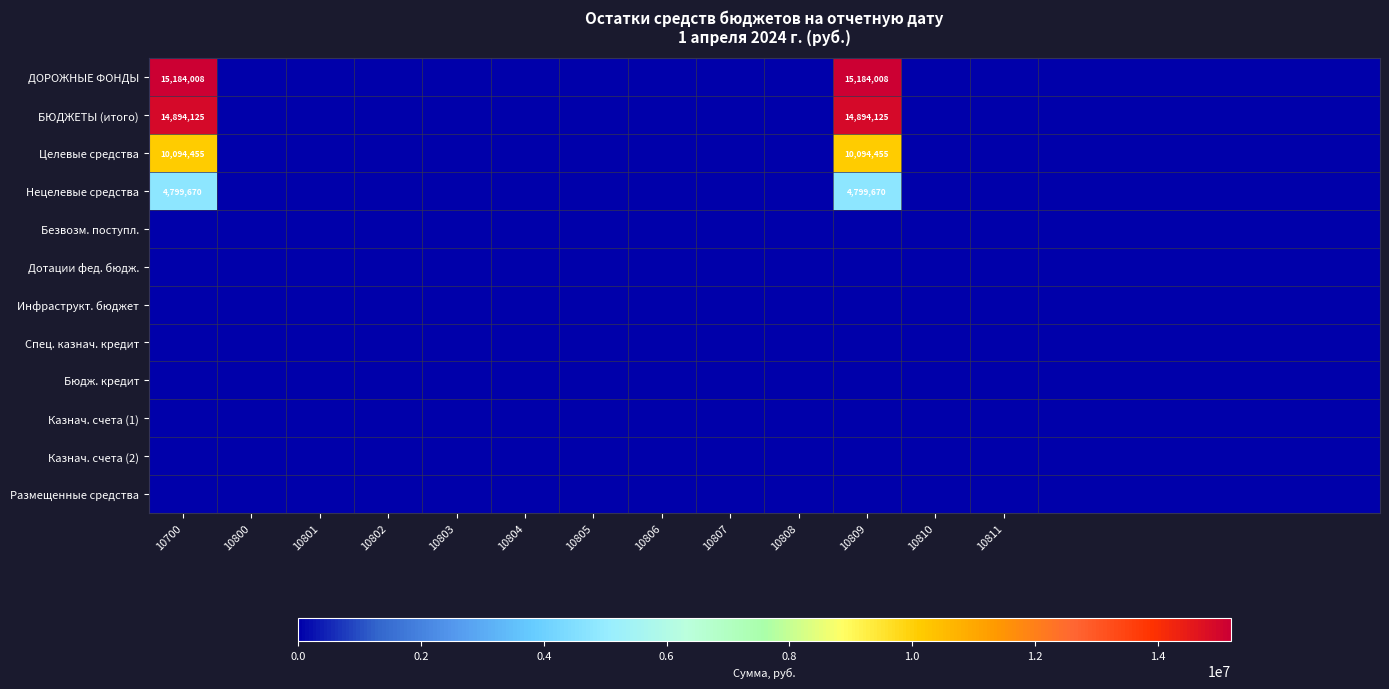

Which category has the highest value across all series?

10700